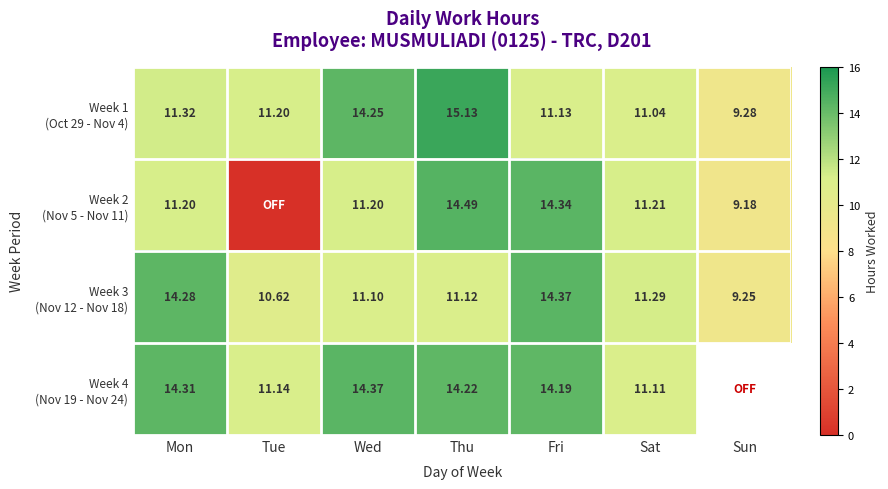

Which series has the largest total across all categories?

Week 1 (Oct 29 - Nov 4)